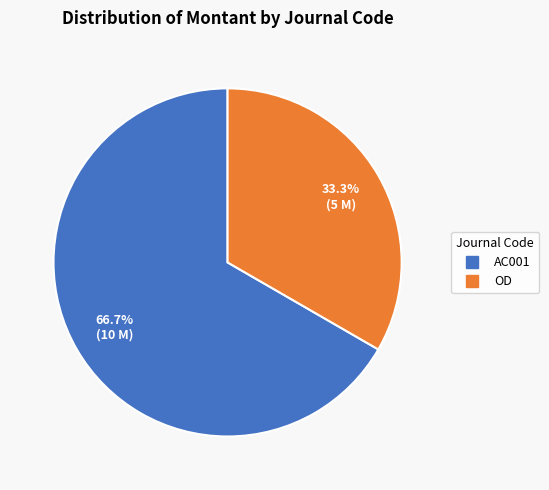

What percentage is the AC001 slice, to the nearest percent?

67%